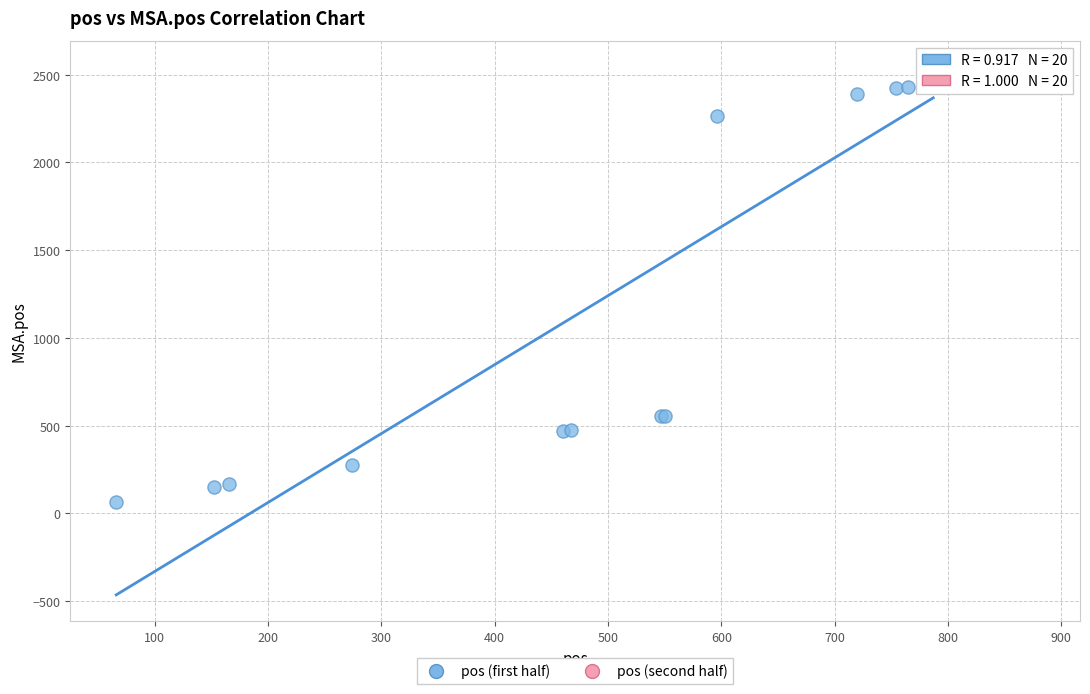

What are all the series names shown in the legend?

pos (first half), pos (second half)